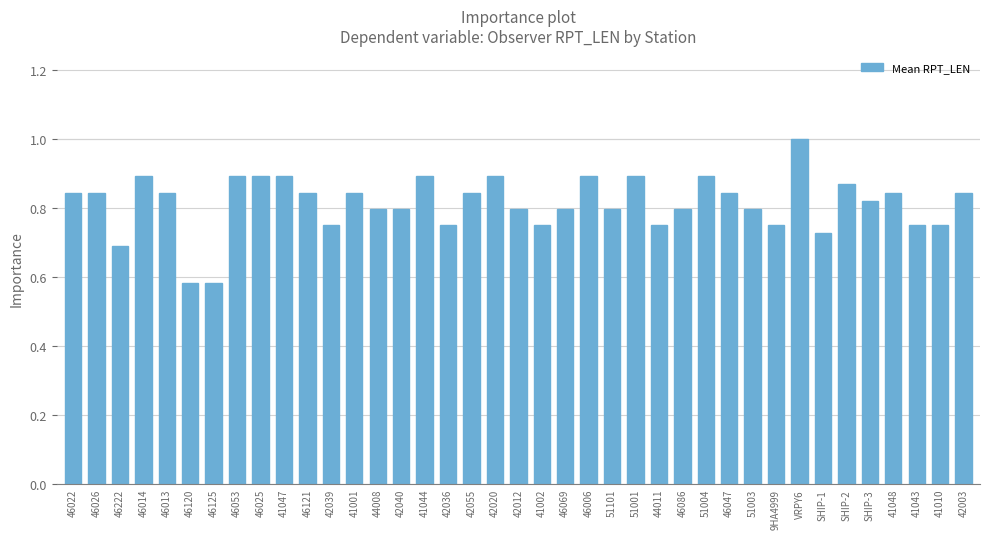

Which category has the highest value across all series?

VRPY6